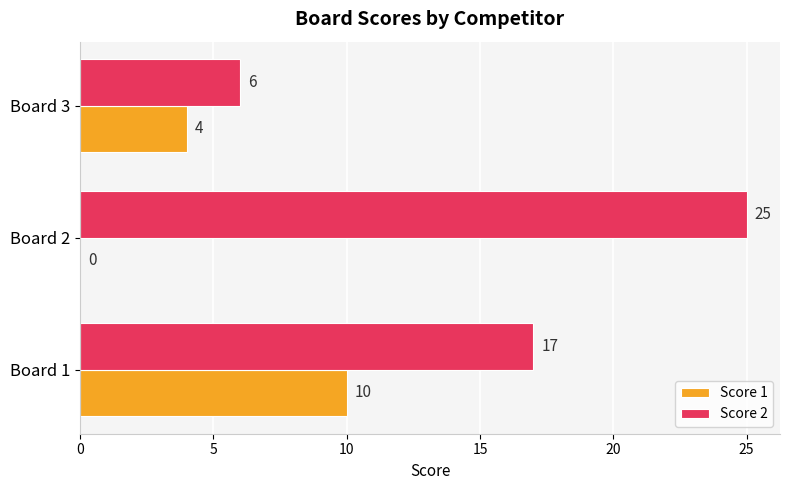

True or false: Score 2 has a value of 24 at Board 1.

False